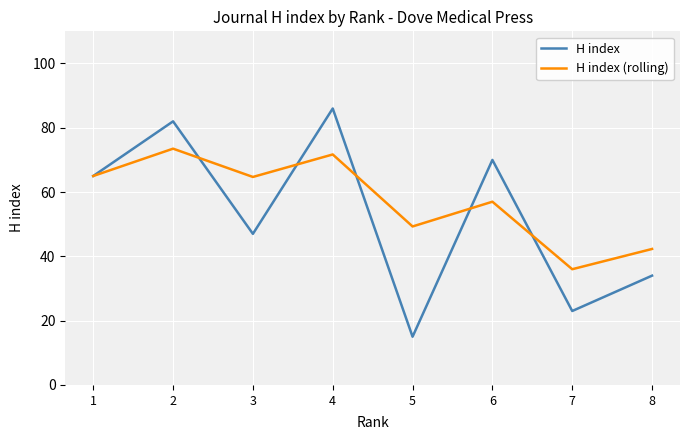

The H index (rolling) series shows 57.0 at 6. True or false?

True